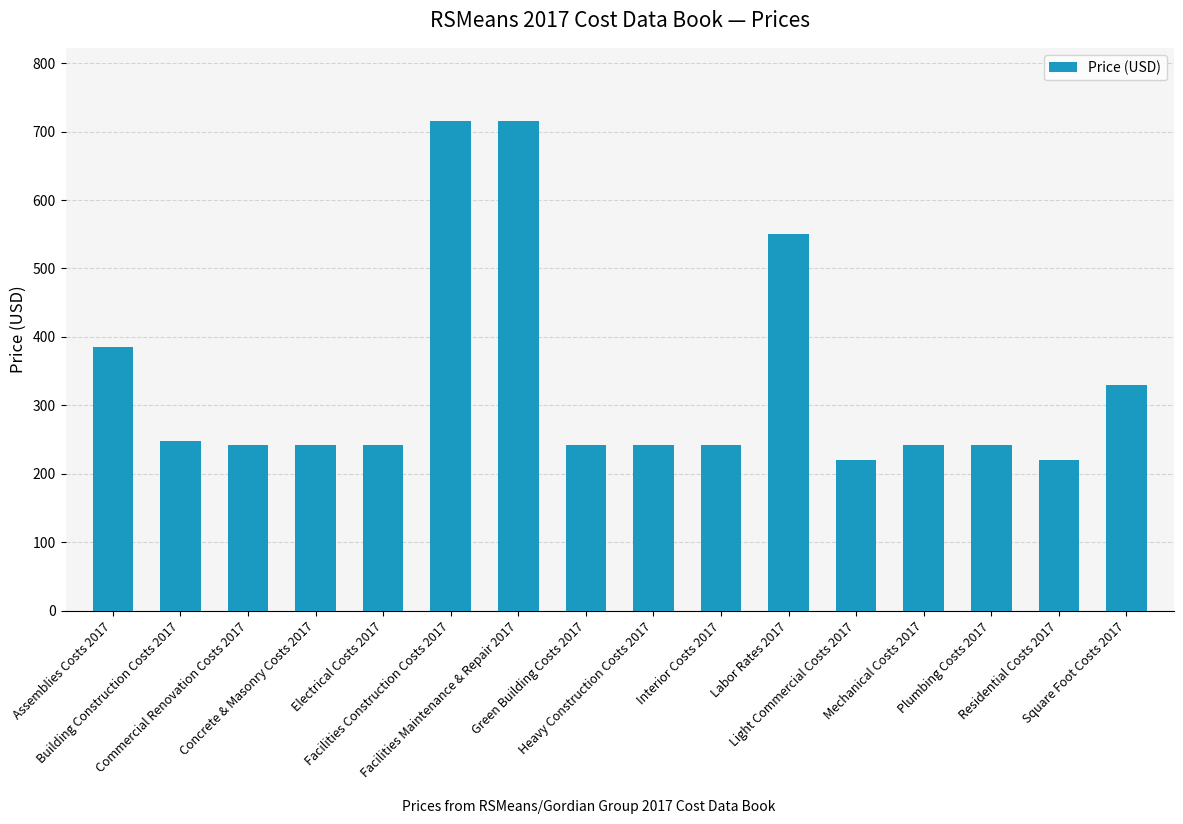

What is the minimum value shown in the chart?

220.0